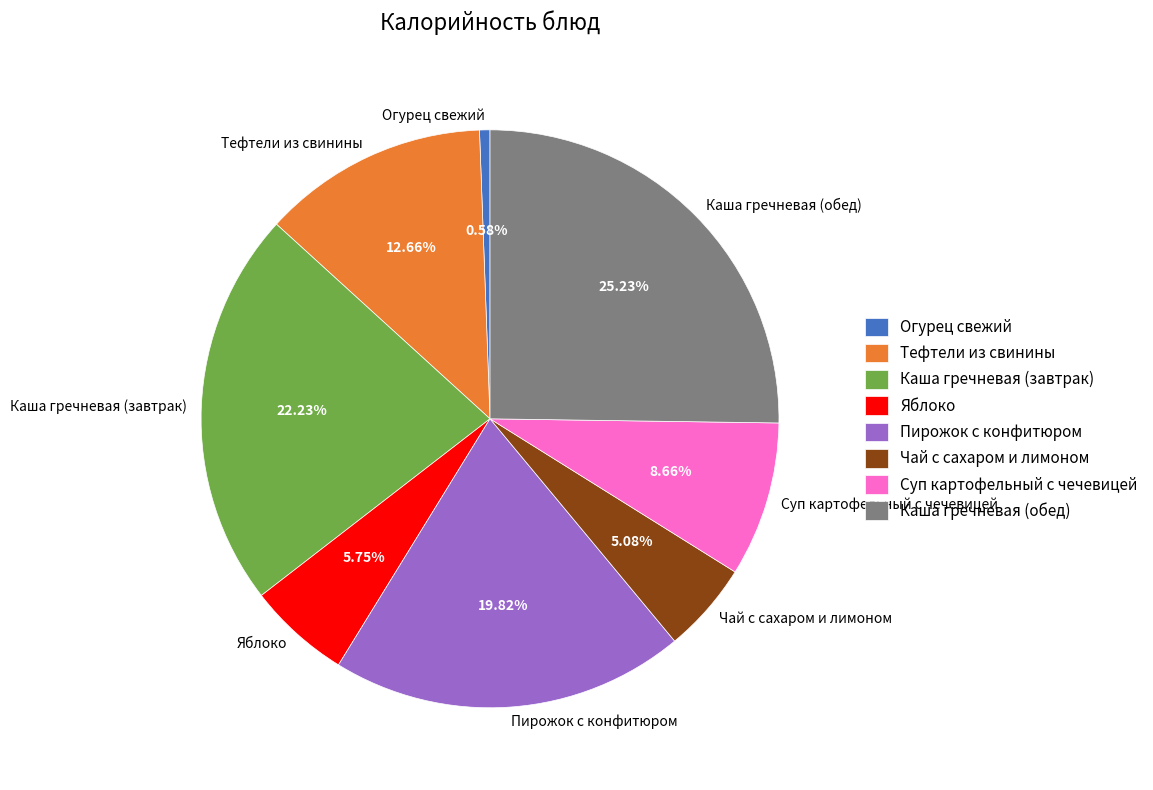

How many segments does this pie chart have?

8